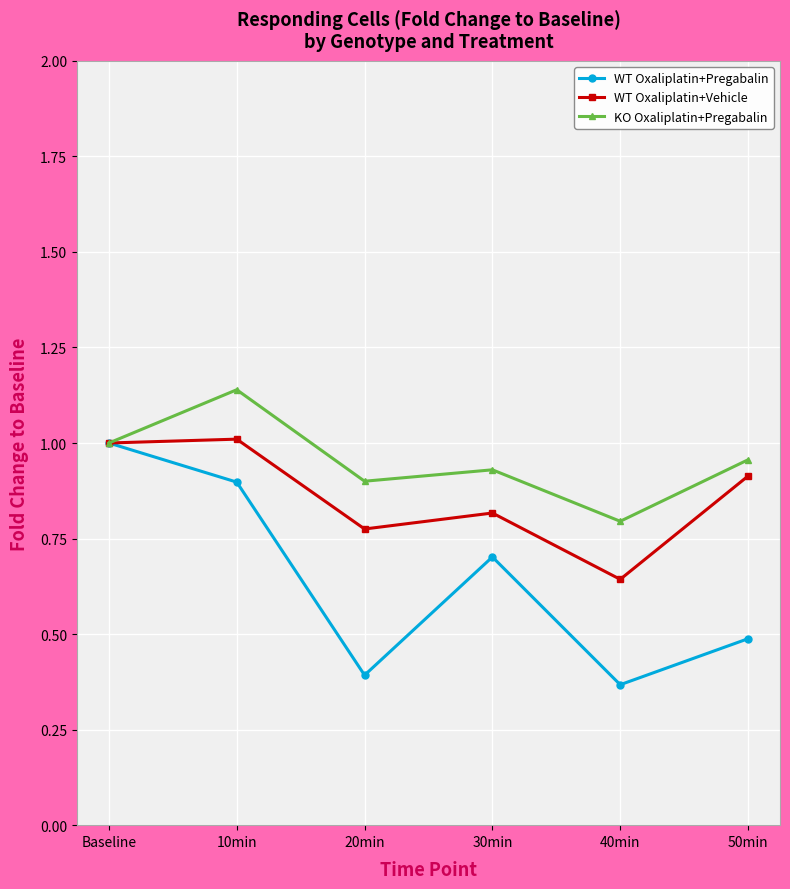

The value of WT Oxaliplatin+Vehicle at 30min is 1.1. True or false?

False